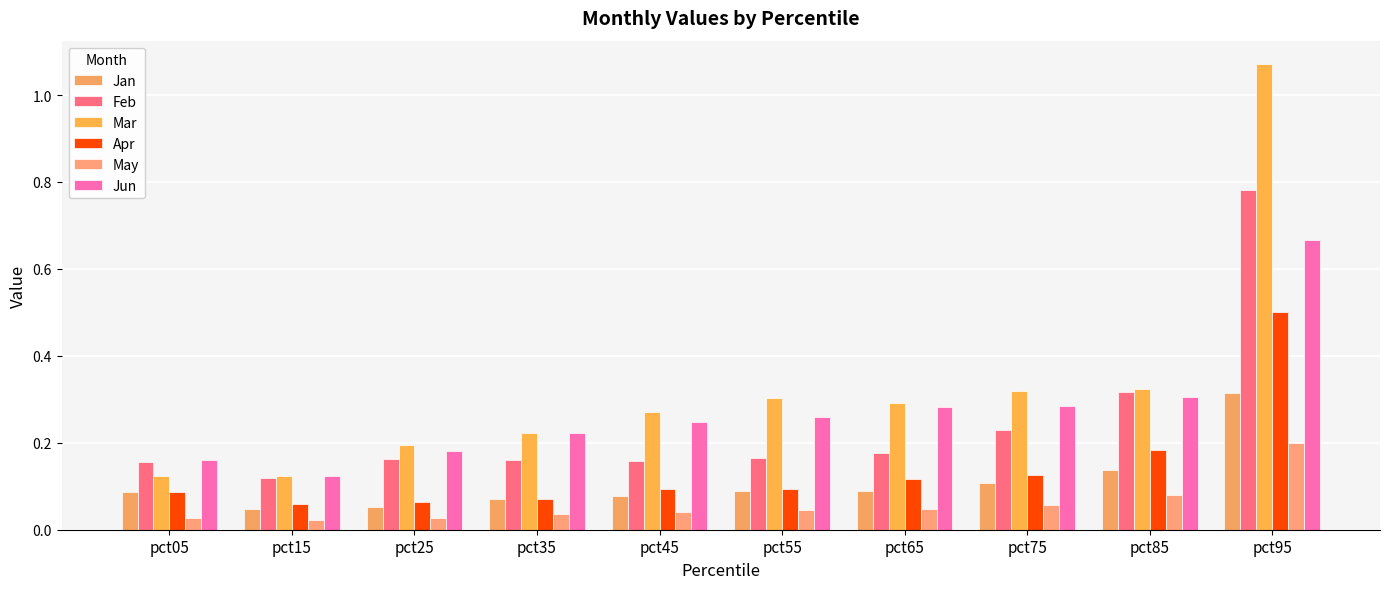

At which label does Mar reach its peak?

pct95